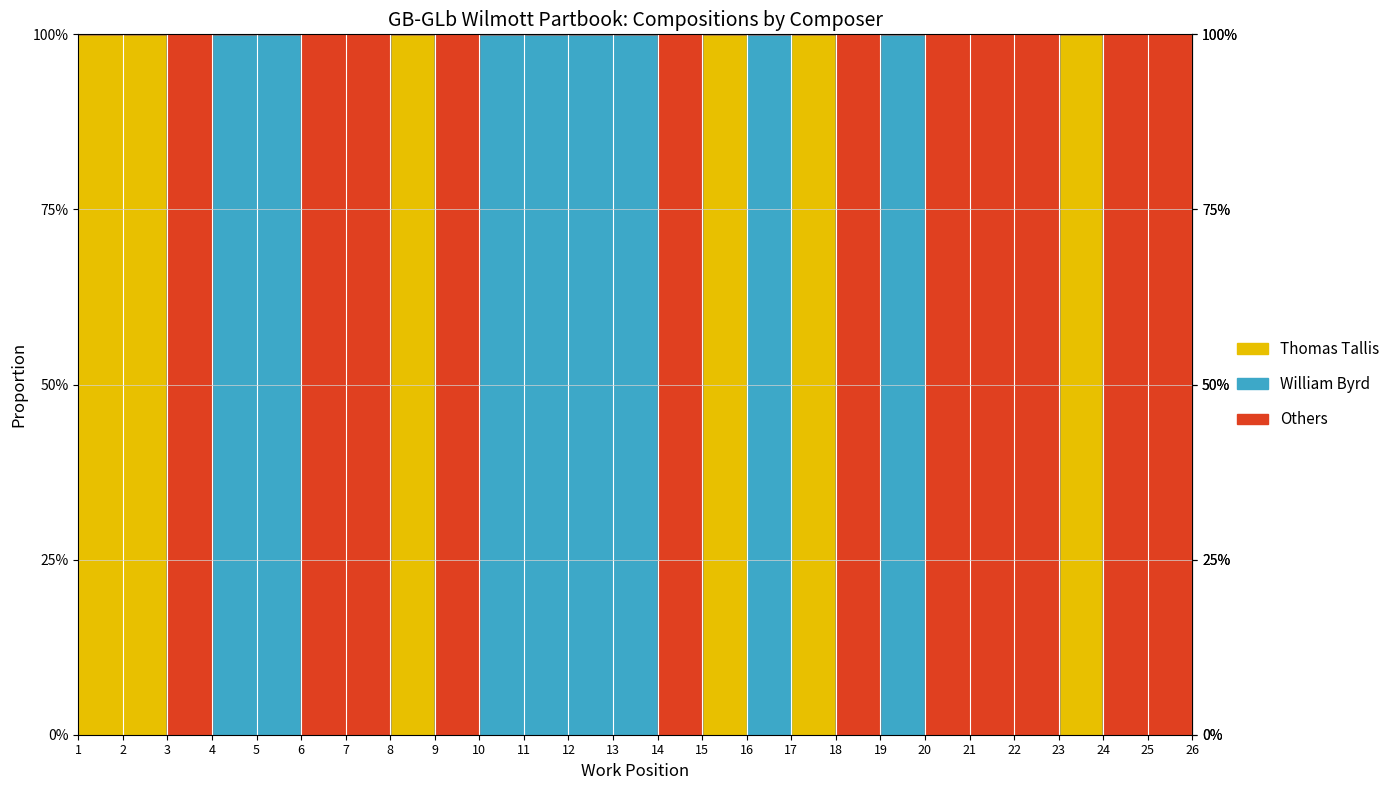

Is the value of Others at 26 greater than the value of William Byrd at 21?

No